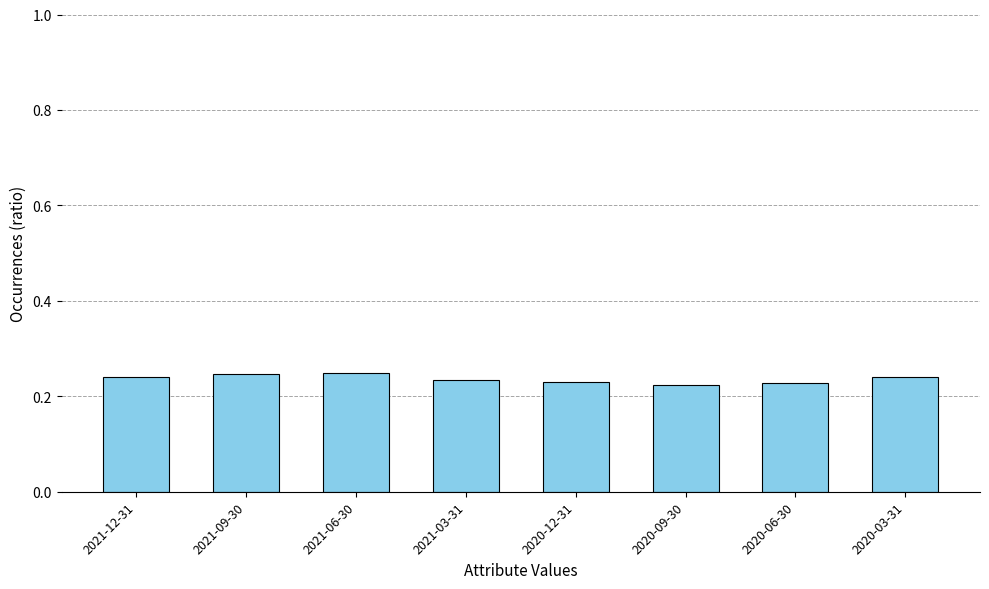

What position from the right is 2020-09-30?

3